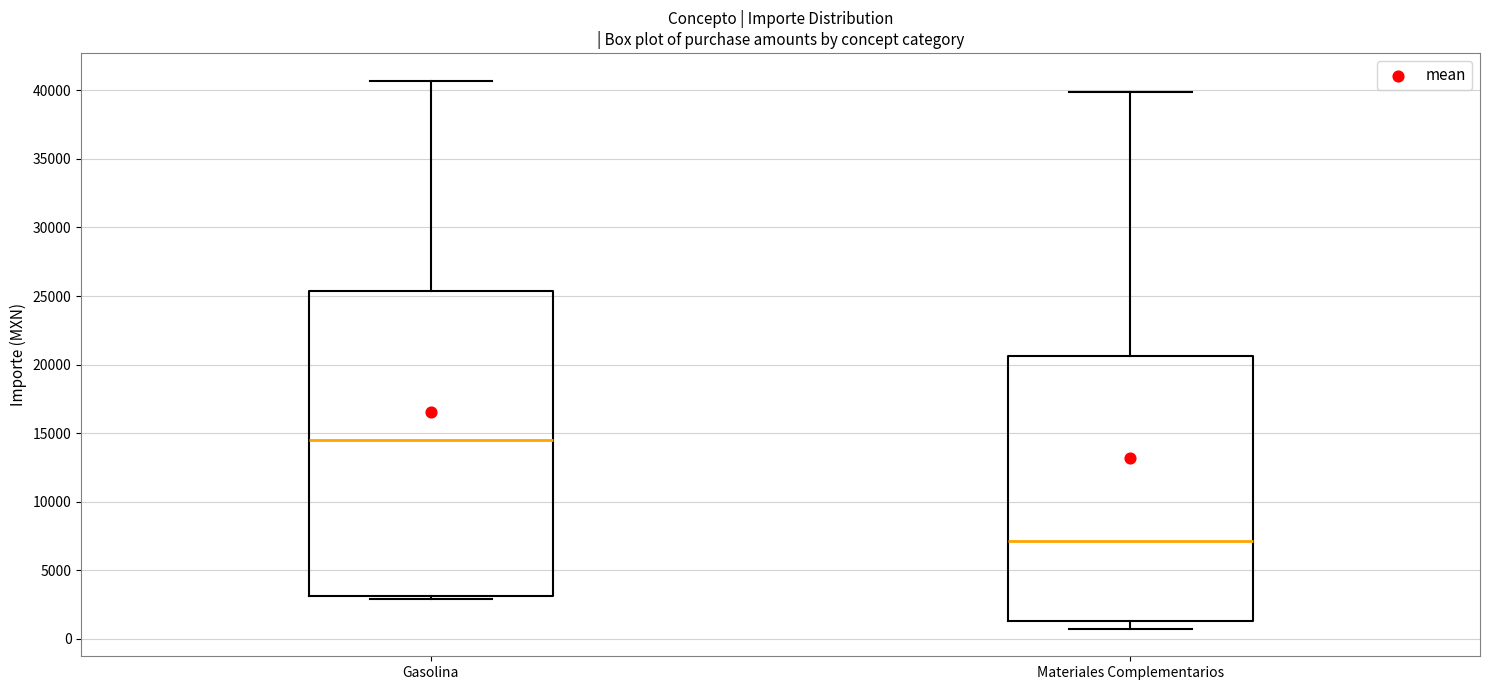

Which box's median line is the lowest?

Materiales Complementarios